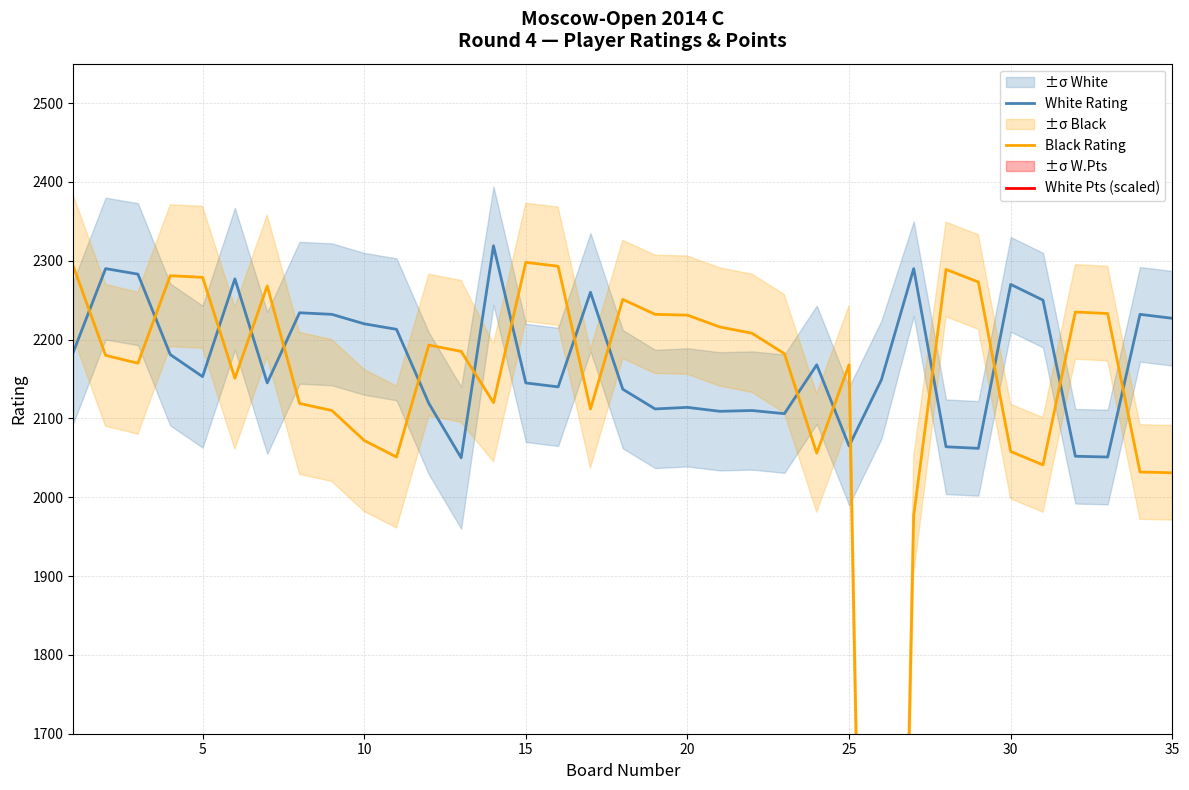

What is the highest value of the White Rating series?

2319